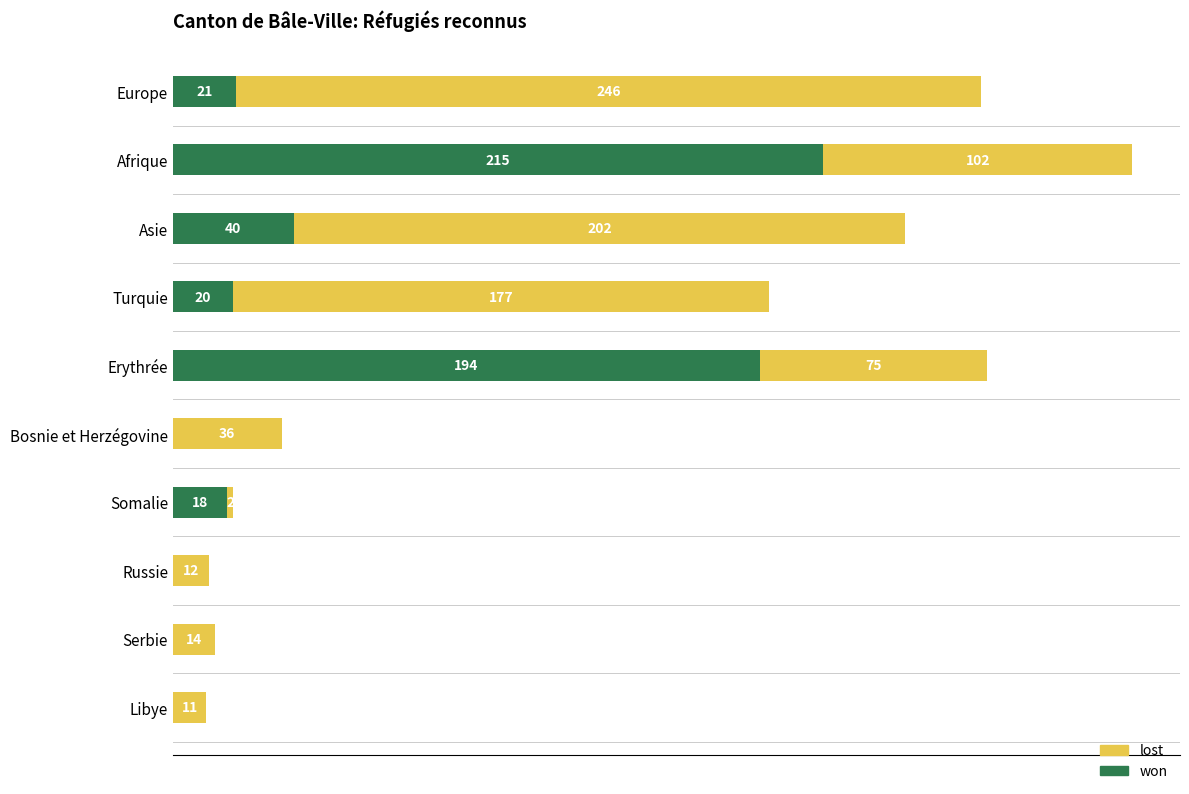

At which category is the sum across all series the highest?

Afrique